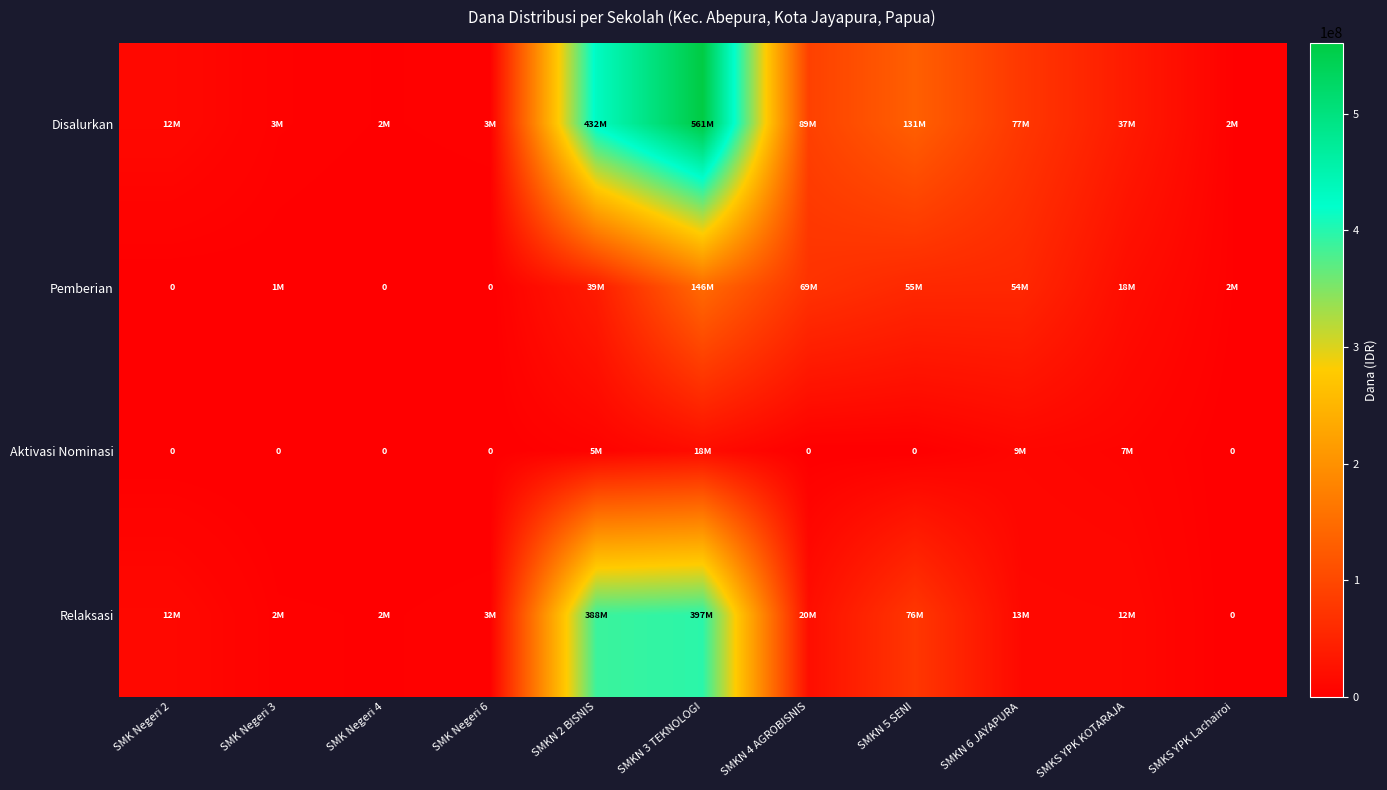

Is it true that Pemberian equals 2000000 at SMKS YPK Lachairoi?

True